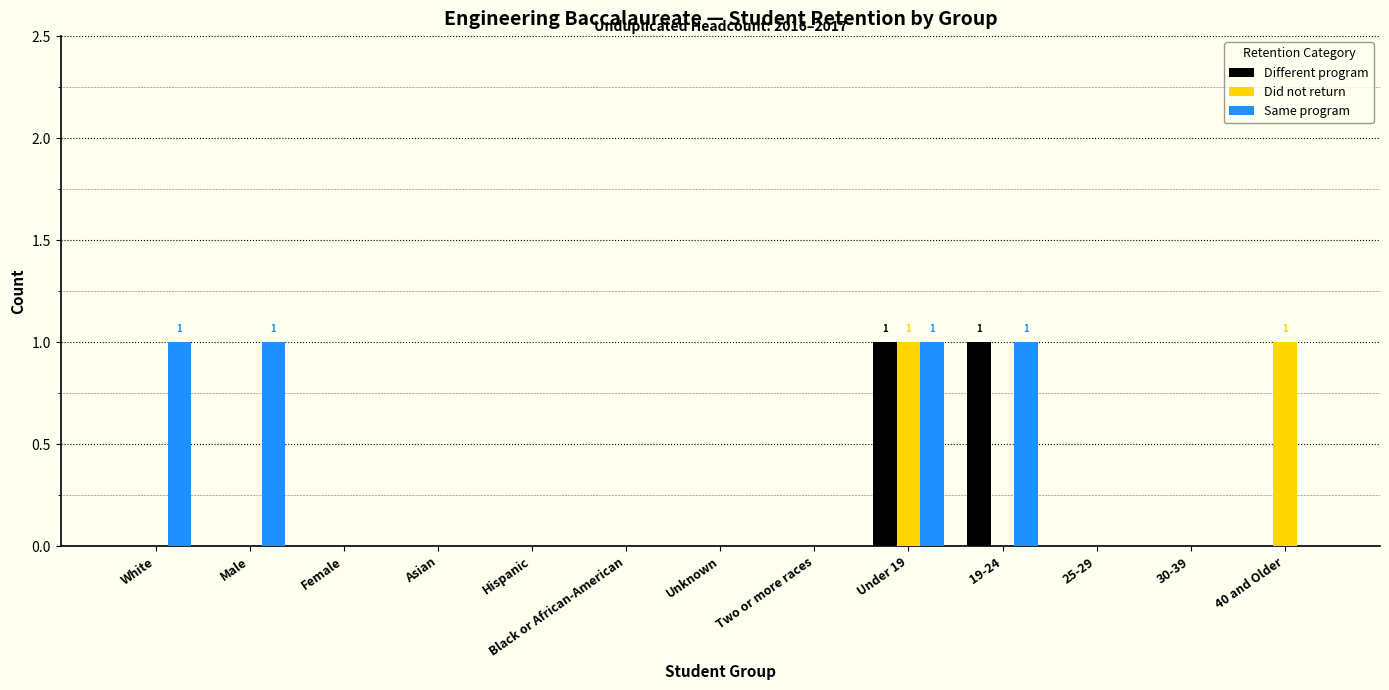

True or false: Same program has a value of 1 at 25-29.

False